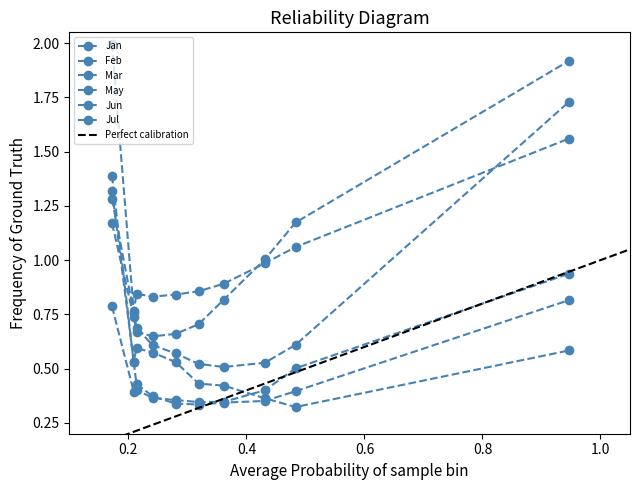

Rank the series by their maximum value, from lowest to highest.

Mar, Jan, Jun, Feb, May, Jul